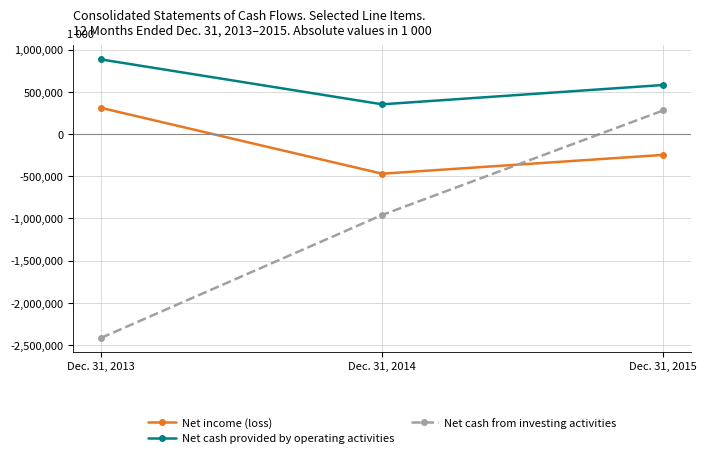

True or false: Net income (loss) has a value of 310418 at Dec. 31, 2013.

True